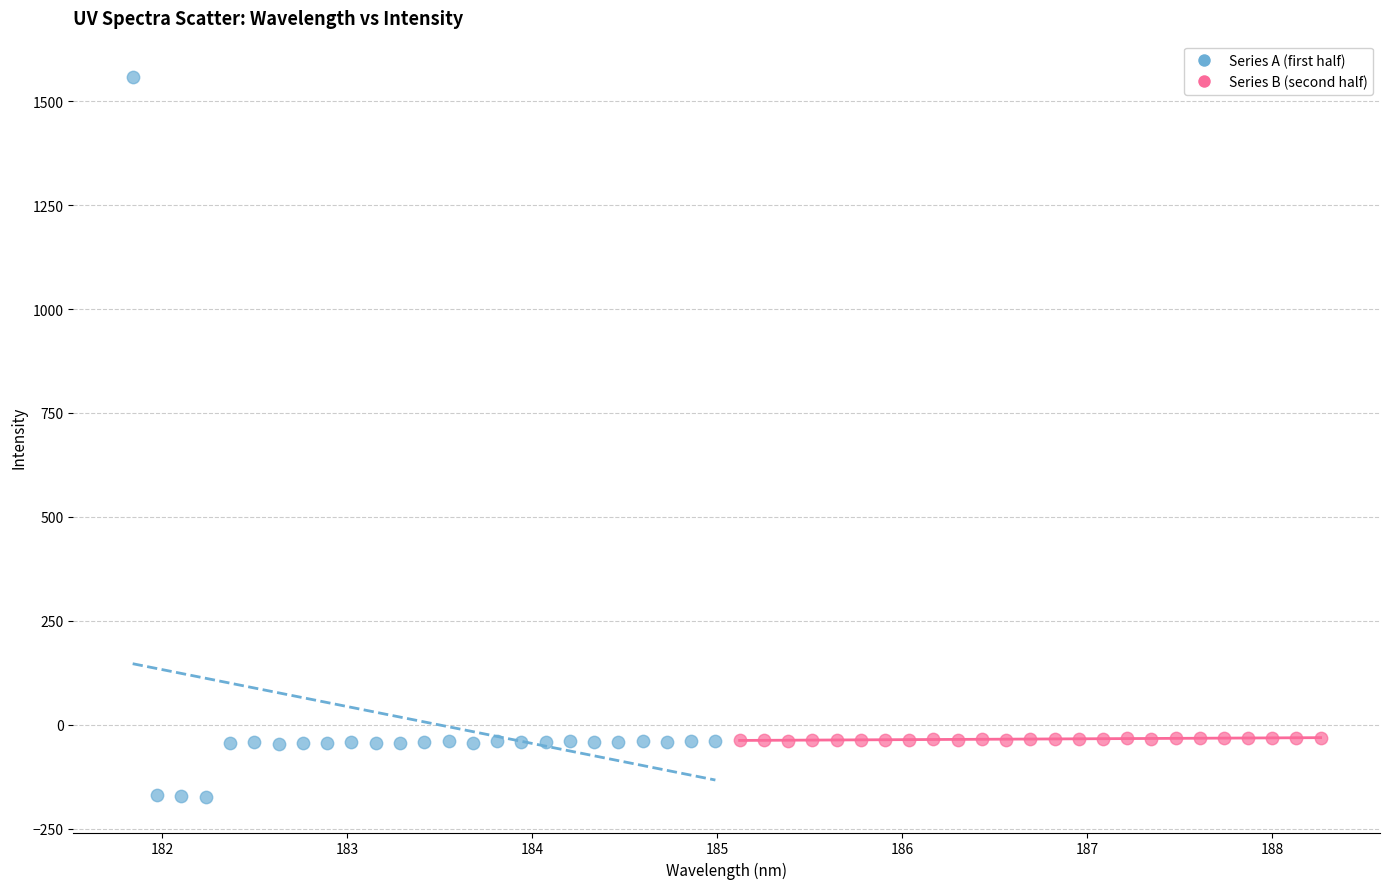

Which series has the largest Y range (max minus min)?

Series A (first half)